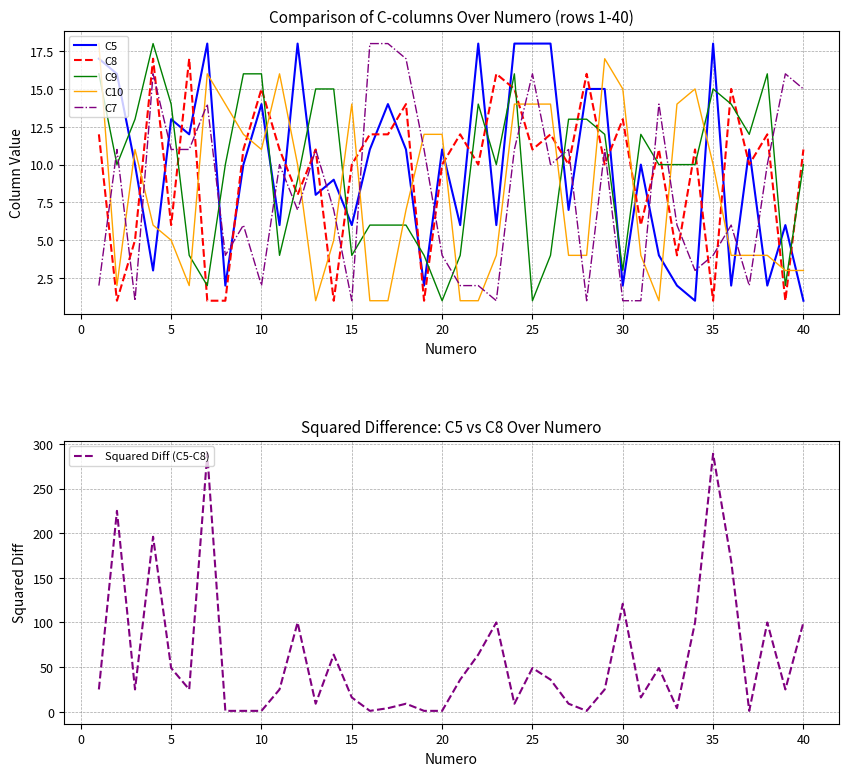

How many interior local peaks does the C7 series have?

12